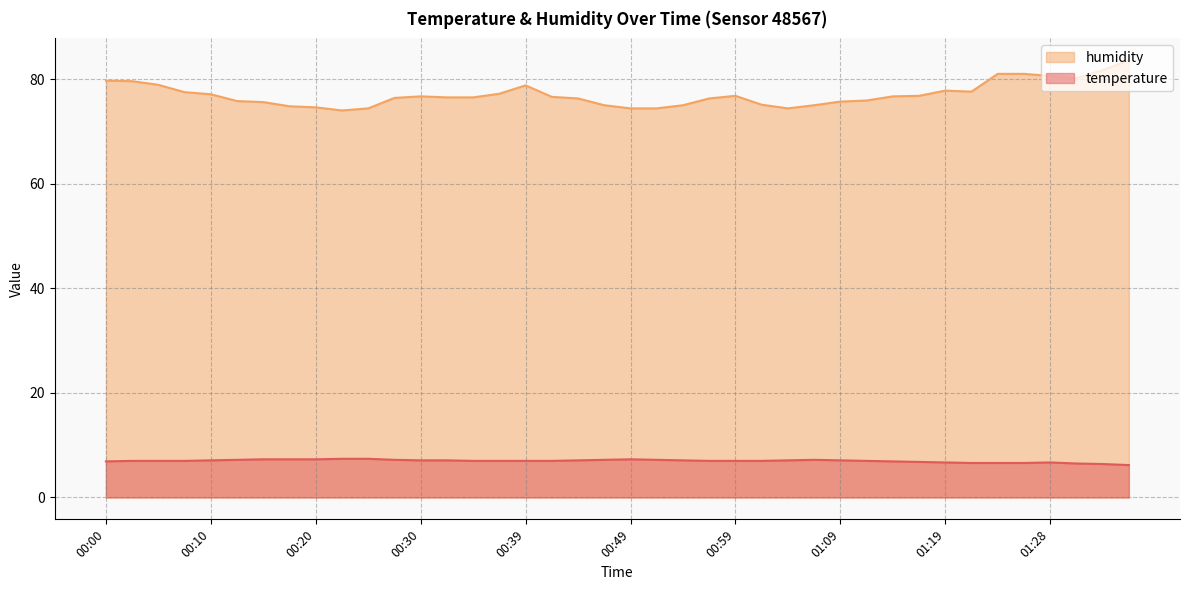

What is the label of the 10th point from the left?

00:22